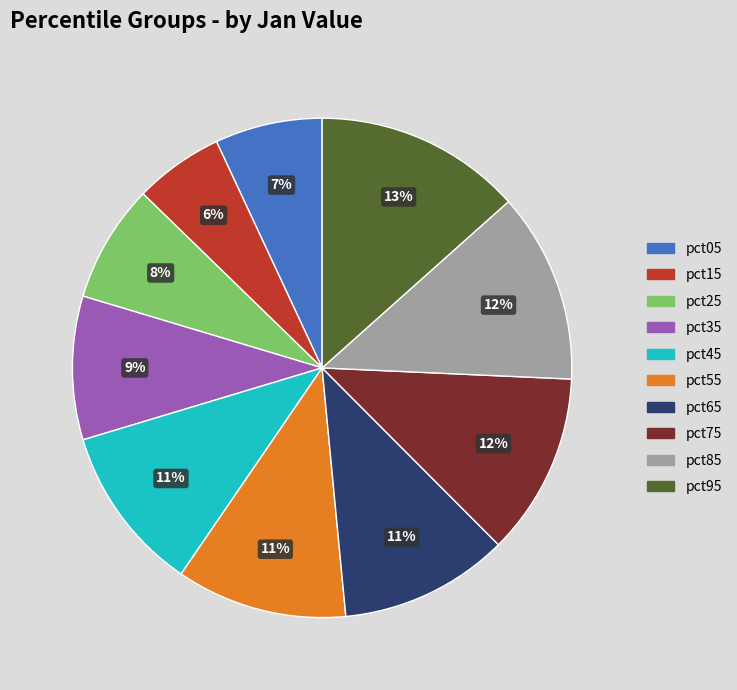

To the nearest percent, what percentage of the pie is pct35?

9%